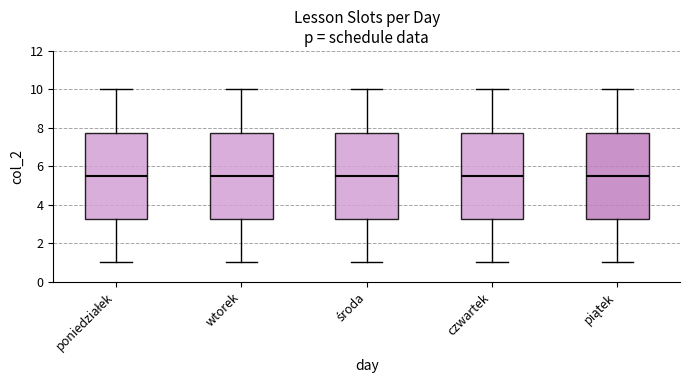

Where does the lower whisker of the box for wtorek end on the y-axis? The values are not printed on the chart, so give them approximately, as read against the axis.

1.0